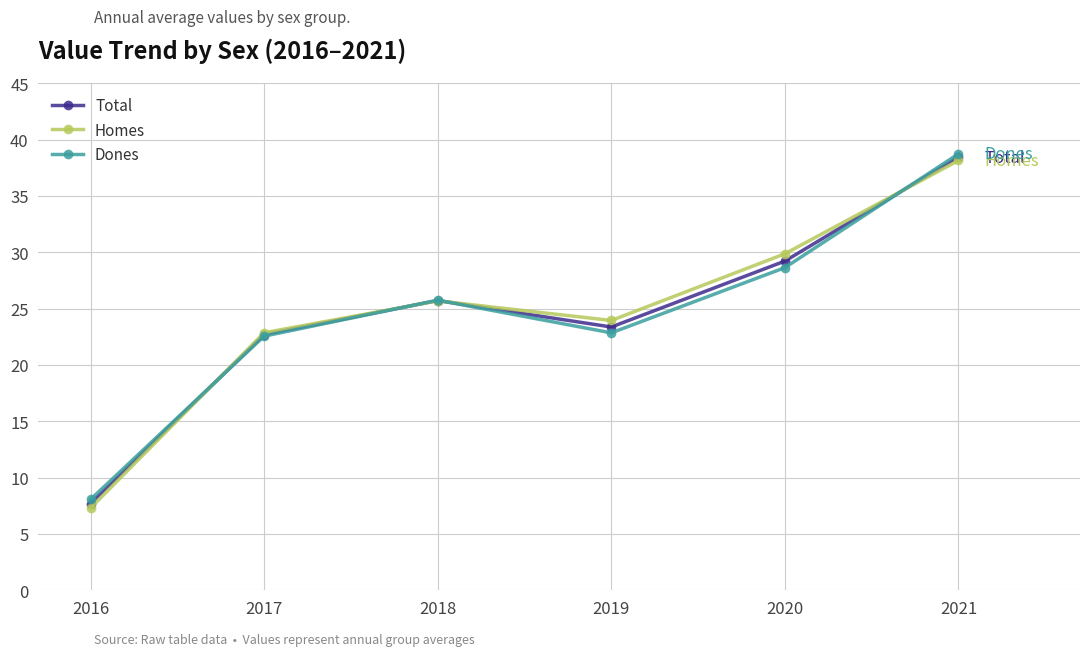

The Total series shows 12.2 at 2016. True or false?

False